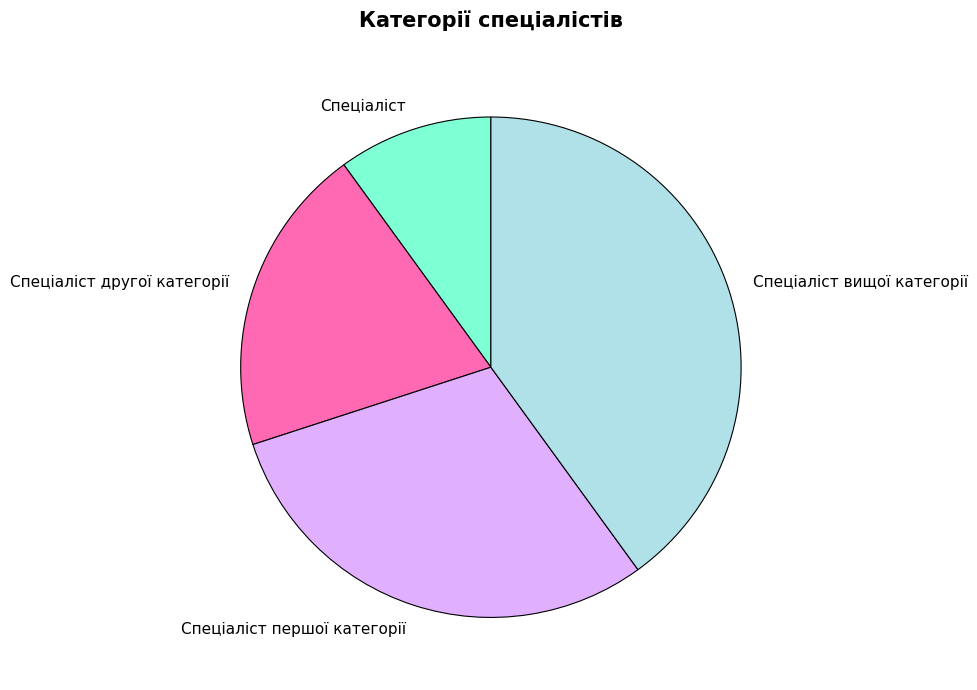

Which category has the smallest portion of the pie?

Спеціаліст